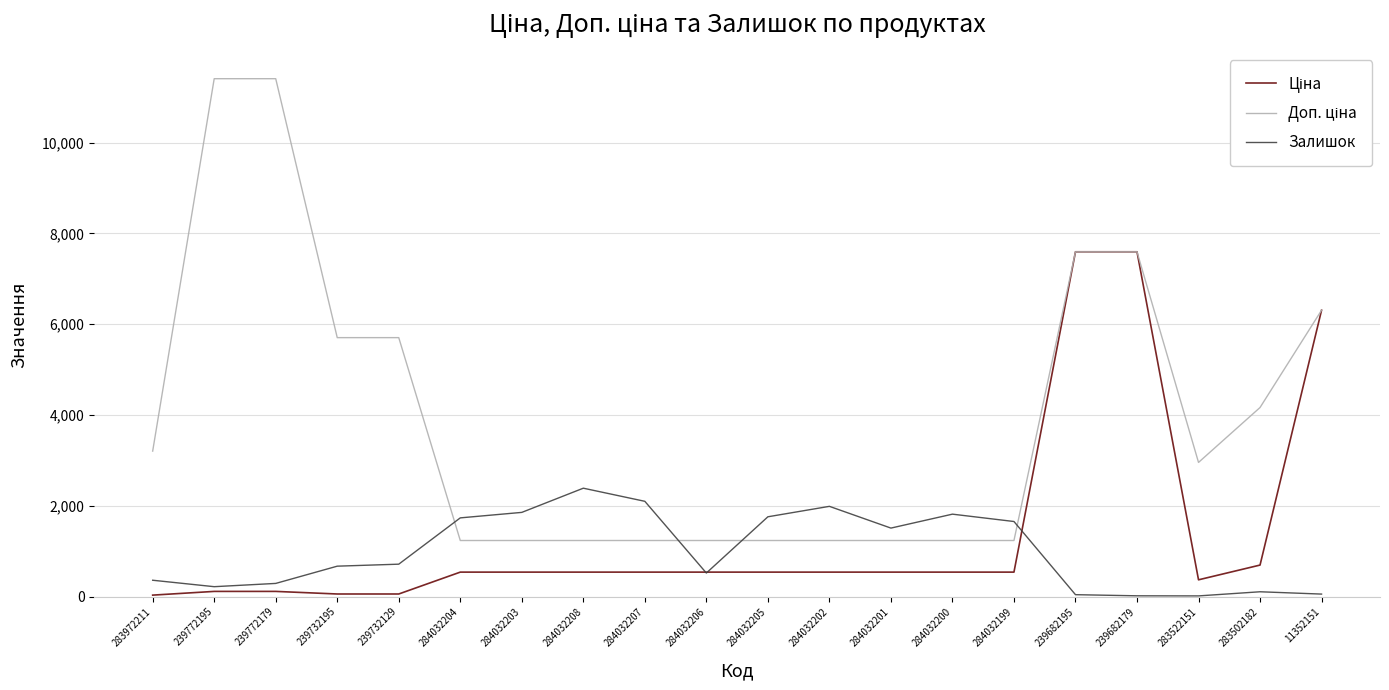

What is the highest value of the Залишок series?

2388.0